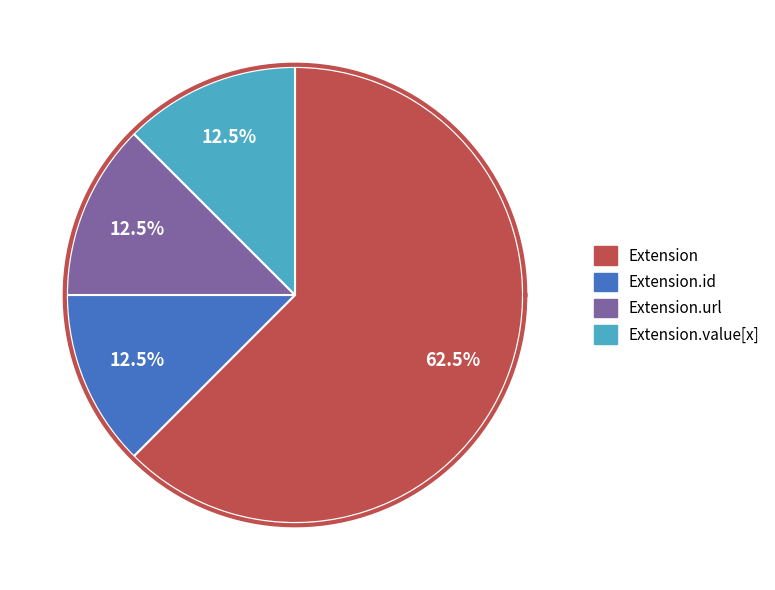

Count the number of slices in the pie.

5